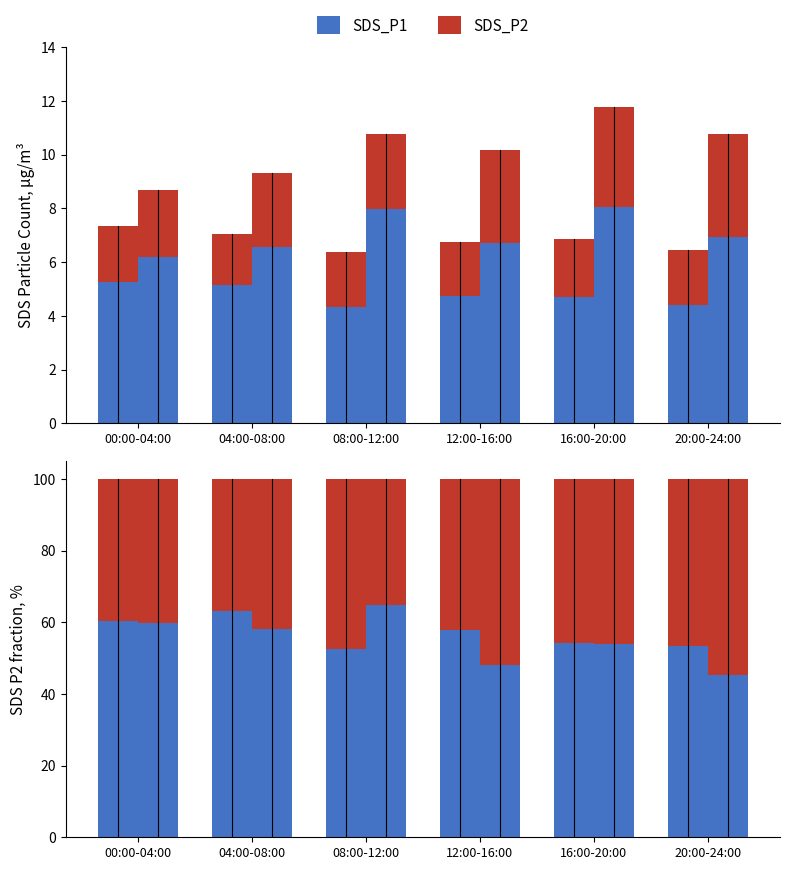

Rank the series at 04:00-08:00 from lowest to highest value.

SDS_P2, SDS_P1